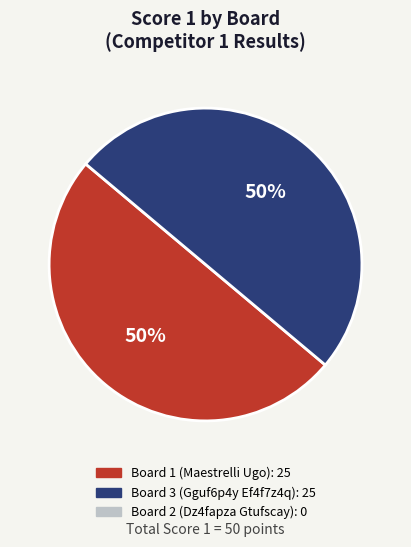

To the nearest percent, what is the average slice percentage?

50%